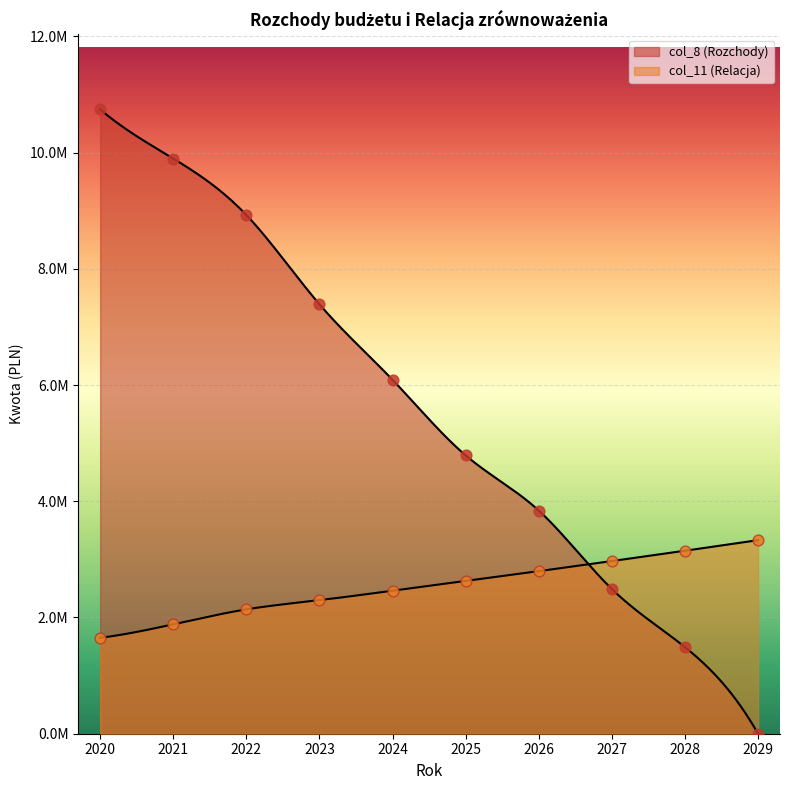

What are all the series names shown in the legend?

col_8 (Rozchody), col_11 (Relacja)